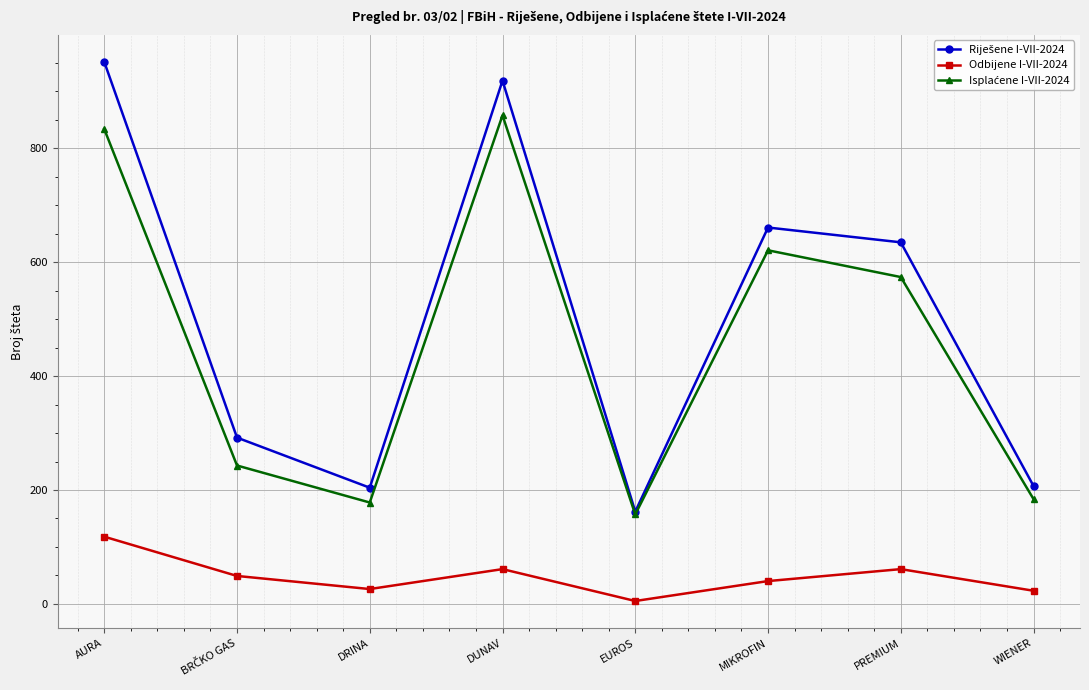

What is the total value across all series at AURA?

1904